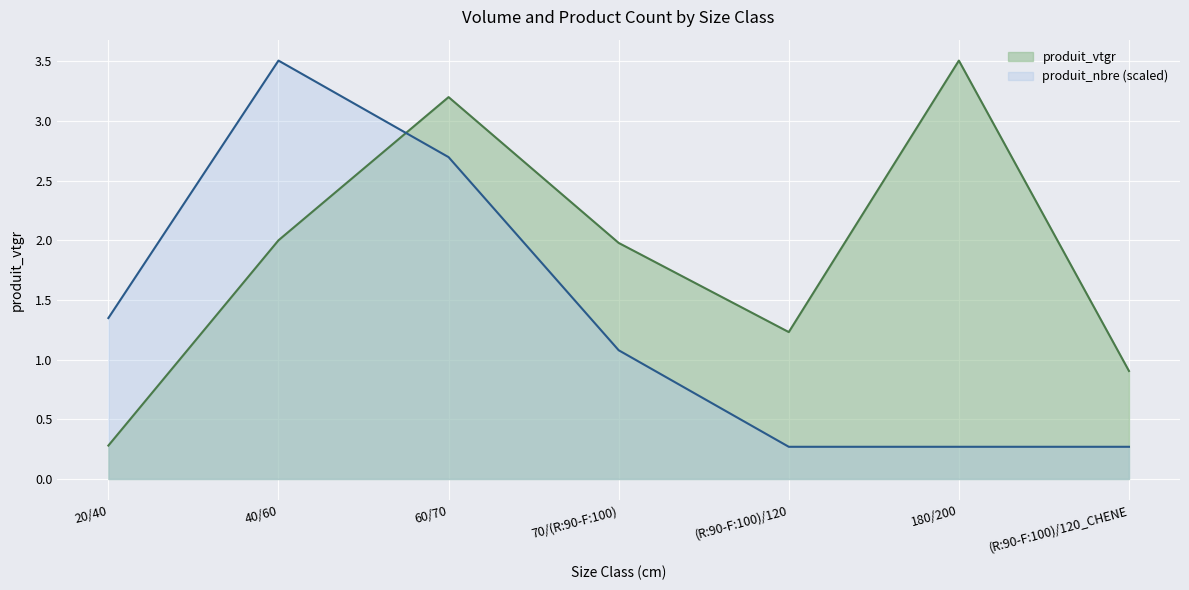

At how many categories does at least one series exceed 2?

3